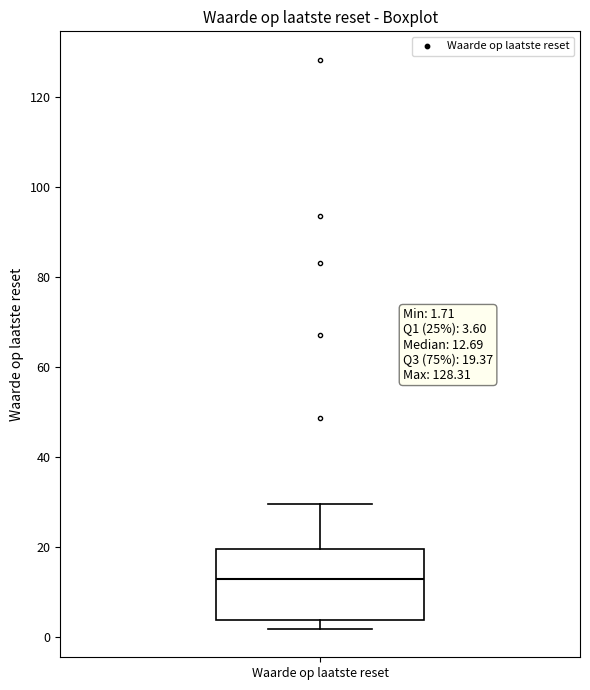

Transcribe this box plot: give where the median line is, the range the box spans, and where the two whiskers end, as read against the y-axis. The values are not printed on the chart, so give them approximately, as read against the axis.

median 12, box 4 to 20, whiskers 2 to 30